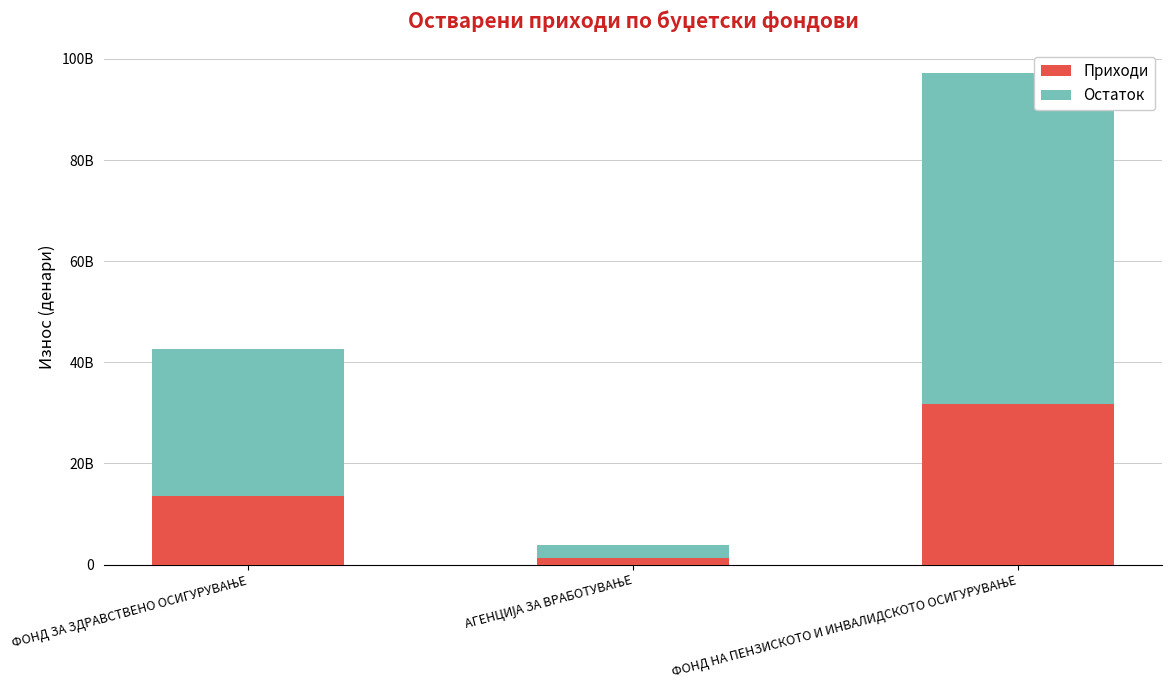

What are all the series names shown in the legend?

Приходи, Остаток